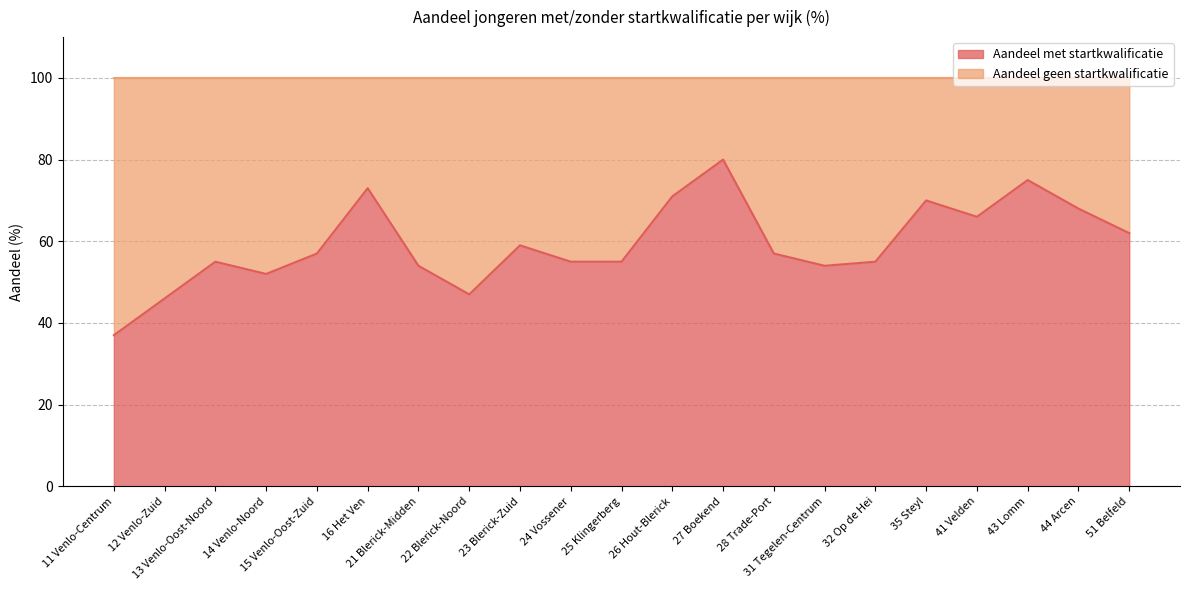

What is the change in value from 41 Velden to 51 Belfeld?

-4